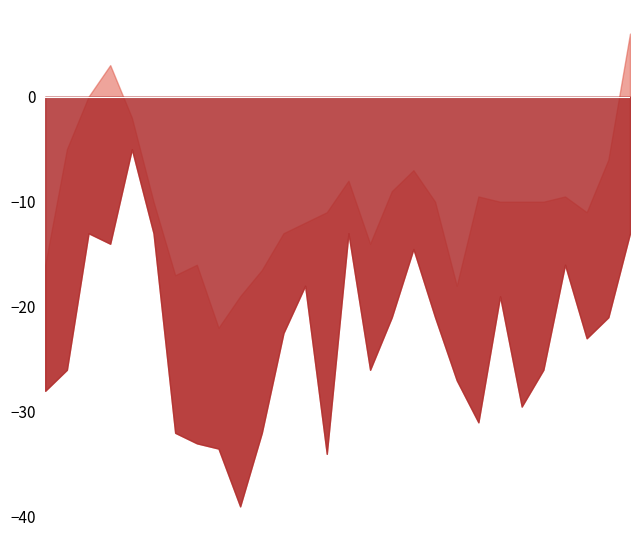

Reading left to right, extract all data points from this chart.

Max Temp (C): 2001-02-01=-16.0	2001-02-02=-5.0	2001-02-03=0.0	2001-02-04=3.0	2001-02-05=-2.0	2001-02-06=-10.0	2001-02-07=-17.0	2001-02-08=-16.0	2001-02-09=-22.0	2001-02-10=-19.0	2001-02-11=-16.5	2001-02-12=-13.0	2001-02-13=-12.0	2001-02-14=-11.0	2001-02-15=-8.0	2001-02-16=-14.0	2001-02-17=-9.0	2001-02-18=-7.0	2001-02-19=-10.0	2001-02-20=-18.0	2001-02-21=-9.5	2001-02-22=-10.0	2001-02-23=-10.0	2001-02-24=-10.0	2001-02-25=-9.5	2001-02-26=-11.0	2001-02-27=-6.0	2001-02-28=6.0
Min Temp (C): 2001-02-01=-28.0	2001-02-02=-26.0	2001-02-03=-13.0	2001-02-04=-14.0	2001-02-05=-5.0	2001-02-06=-13.0	2001-02-07=-32.0	2001-02-08=-33.0	2001-02-09=-33.5	2001-02-10=-39.0	2001-02-11=-32.0	2001-02-12=-22.5	2001-02-13=-18.0	2001-02-14=-34.0	2001-02-15=-13.0	2001-02-16=-26.0	2001-02-17=-21.0	2001-02-18=-14.5	2001-02-19=-21.0	2001-02-20=-27.0	2001-02-21=-31.0	2001-02-22=-19.0	2001-02-23=-29.5	2001-02-24=-26.0	2001-02-25=-16.0	2001-02-26=-23.0	2001-02-27=-21.0	2001-02-28=-13.0